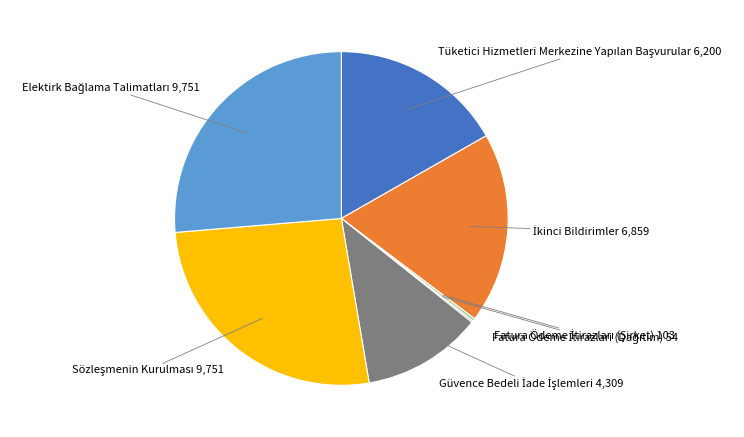

Does any single category account for the majority?

No